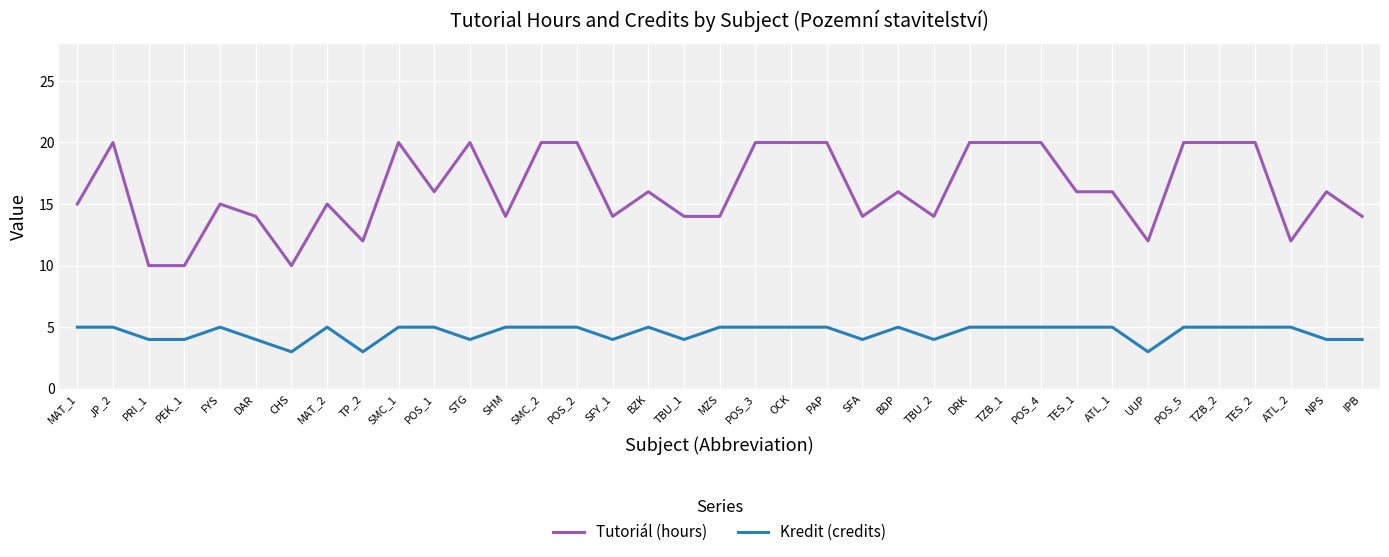

True or false: Kredit (credits) and Tutoriál (hours) cross at least once.

False